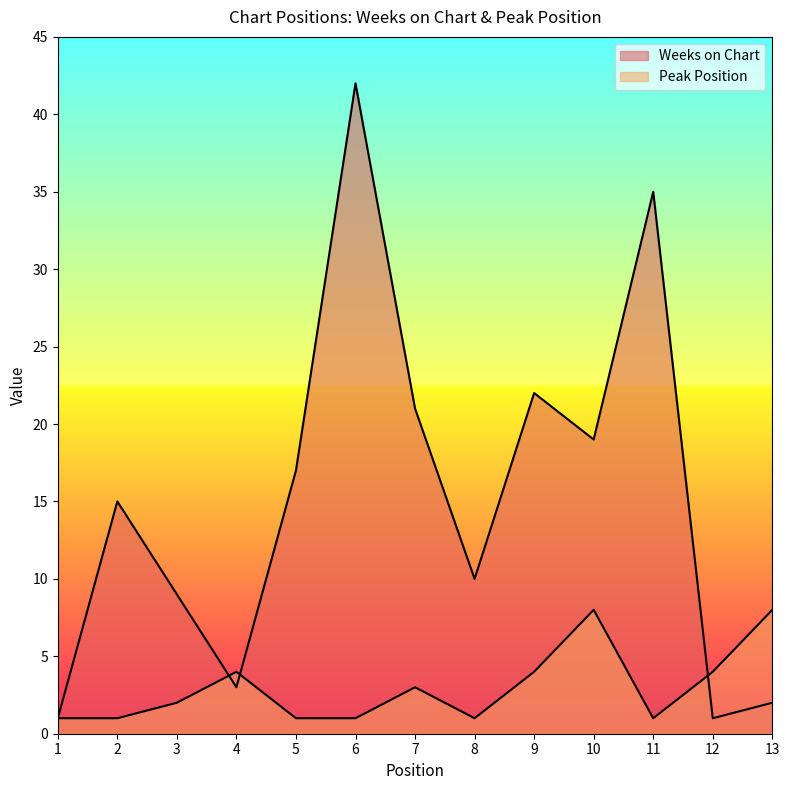

Where is the first local minimum for Weeks on Chart?

4